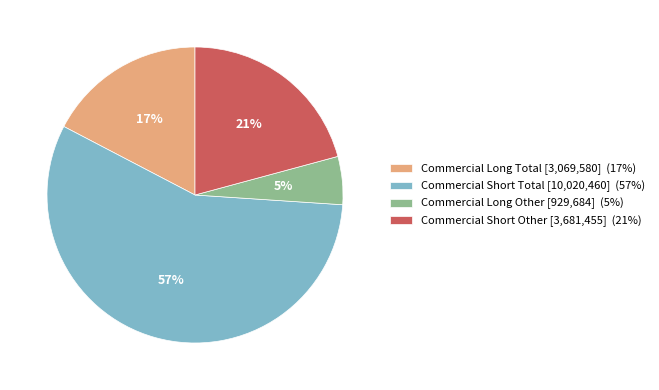

What is the smallest slice in the pie chart?

Commercial Long Other